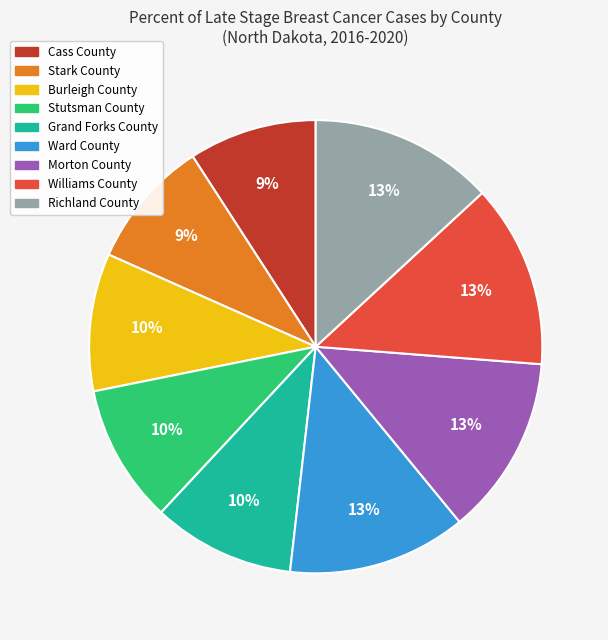

How many segments does this pie chart have?

9